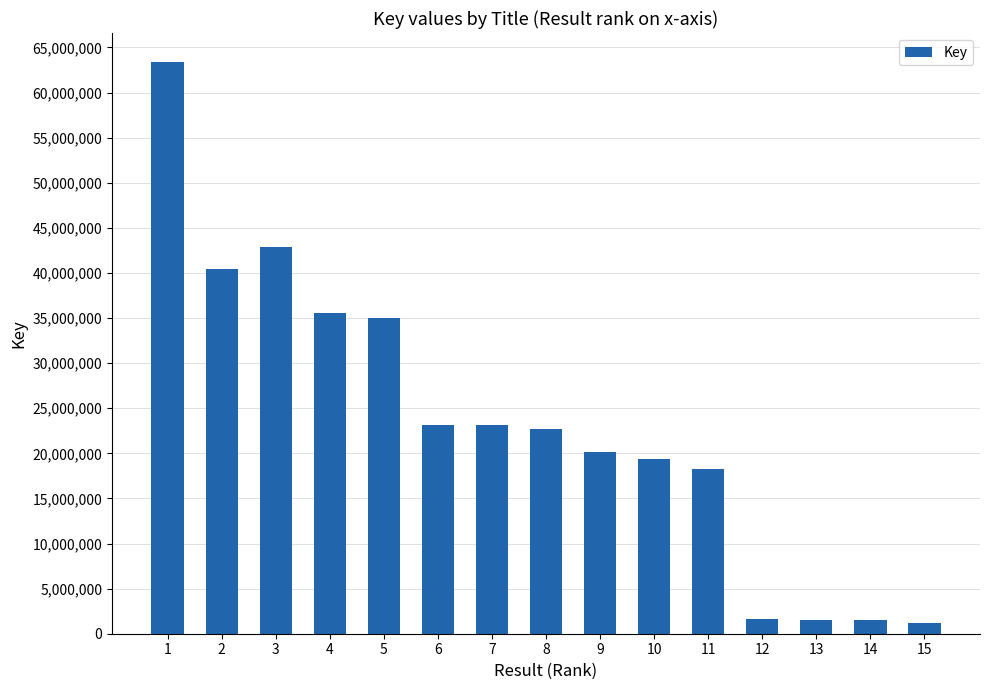

What is the difference between the second highest and second lowest values?

41343404